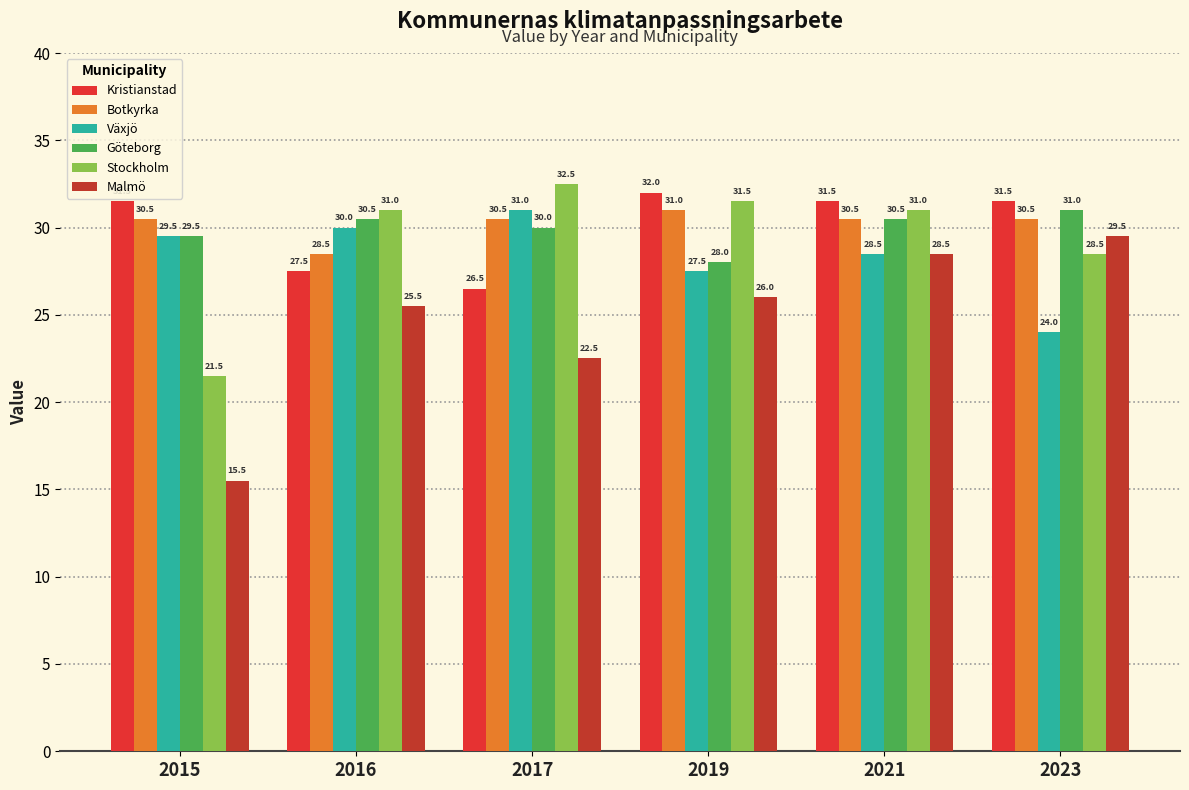

How many categories are shown in the chart?

6